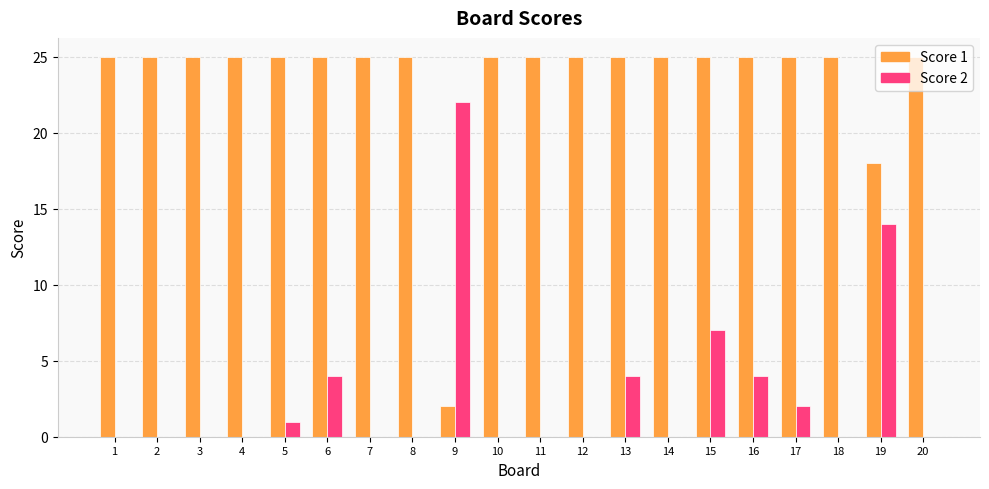

What is the greatest value displayed?

25